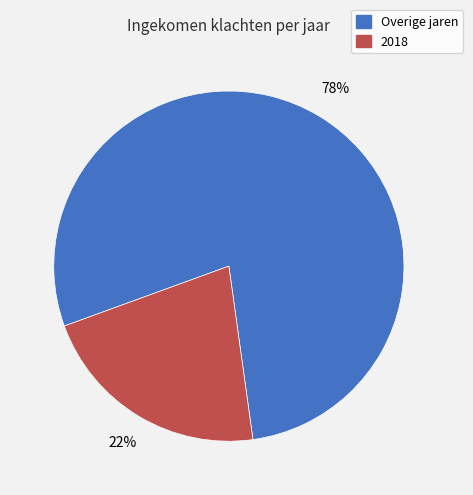

To the nearest percent, what is the combined percentage of Overige jaren and 2018?

100%